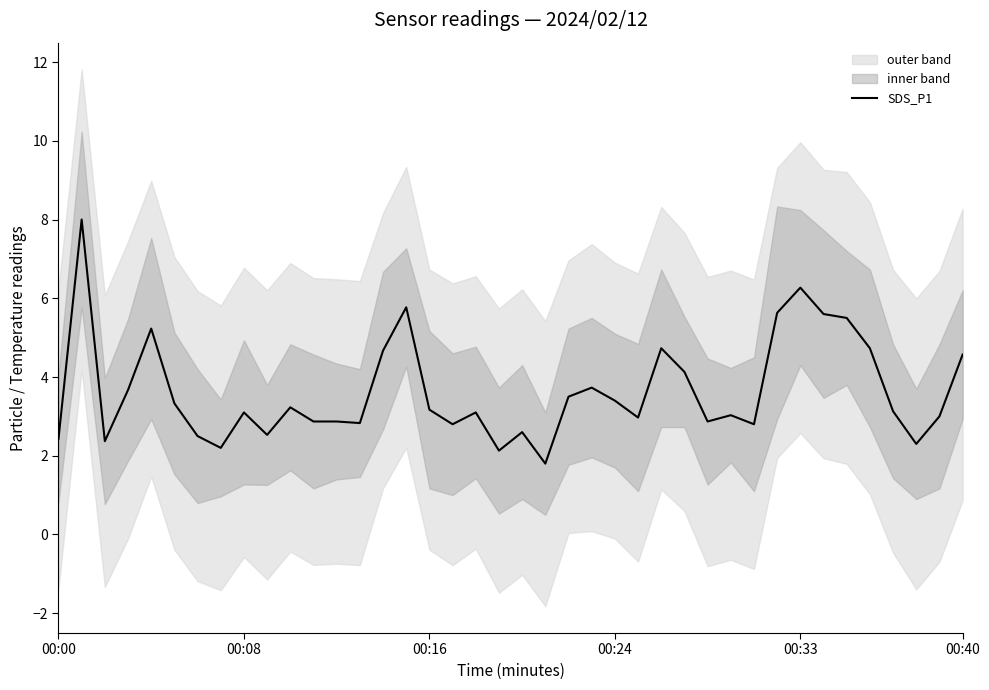

Is it true that SDS_P1 equals 3.2 at 00:16?

True